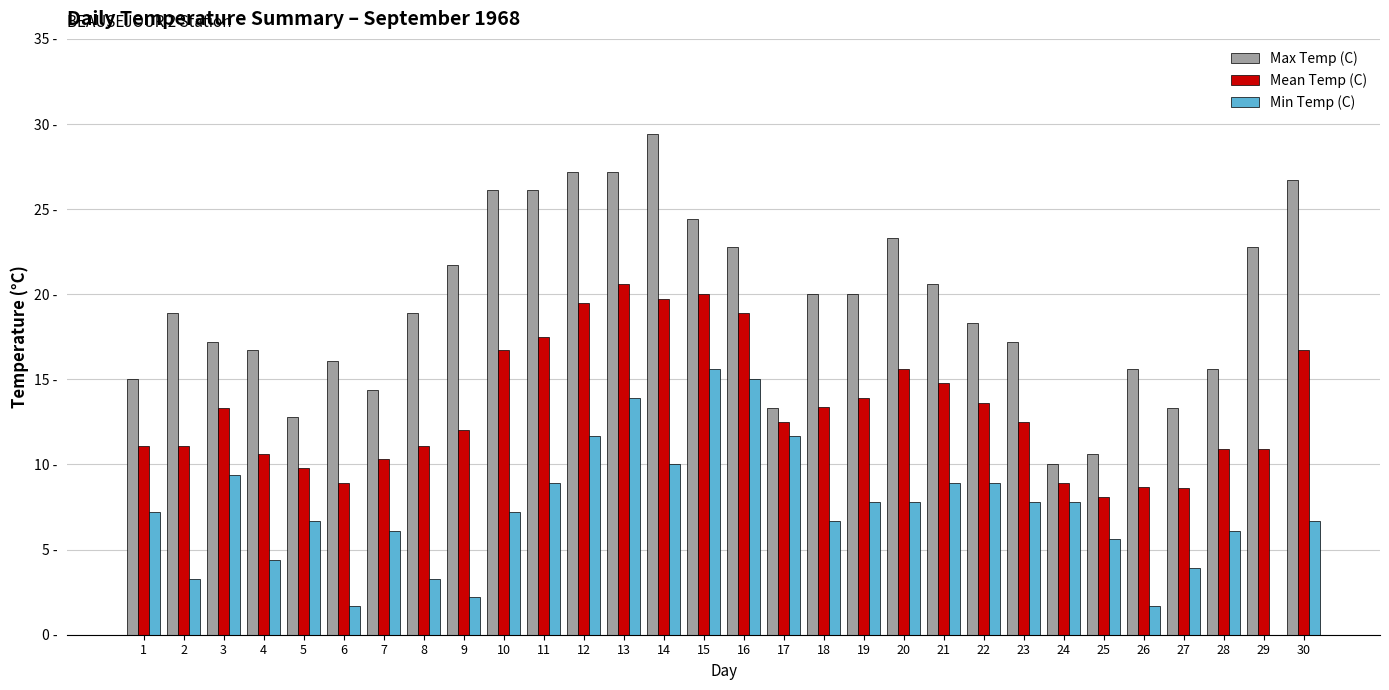

Reading right to left, what are all the values shown in this chart?

Max Temp (C): 26.7	22.8	15.6	13.3	15.6	10.6	10.0	17.2	18.3	20.6	23.3	20.0	20.0	13.3	22.8	24.4	29.4	27.2	27.2	26.1	26.1	21.7	18.9	14.4	16.1	12.8	16.7	17.2	18.9	15.0
Mean Temp (C): 16.7	10.9	10.9	8.6	8.7	8.1	8.9	12.5	13.6	14.8	15.6	13.9	13.4	12.5	18.9	20.0	19.7	20.6	19.5	17.5	16.7	12.0	11.1	10.3	8.9	9.8	10.6	13.3	11.1	11.1
Min Temp (C): 6.7	-1.1	6.1	3.9	1.7	5.6	7.8	7.8	8.9	8.9	7.8	7.8	6.7	11.7	15.0	15.6	10.0	13.9	11.7	8.9	7.2	2.2	3.3	6.1	1.7	6.7	4.4	9.4	3.3	7.2